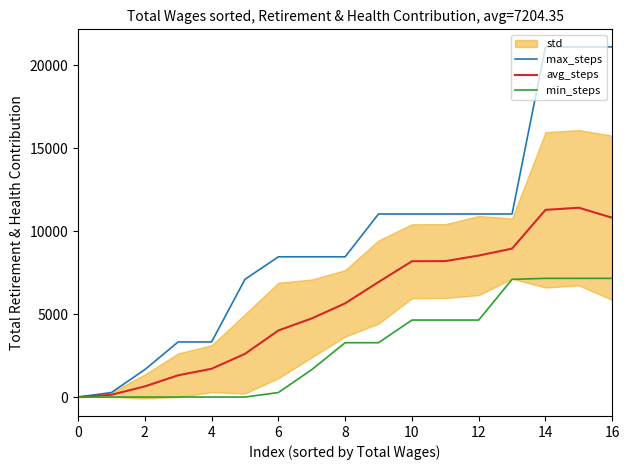

True or false: max_steps and avg_steps cross at least once.

False